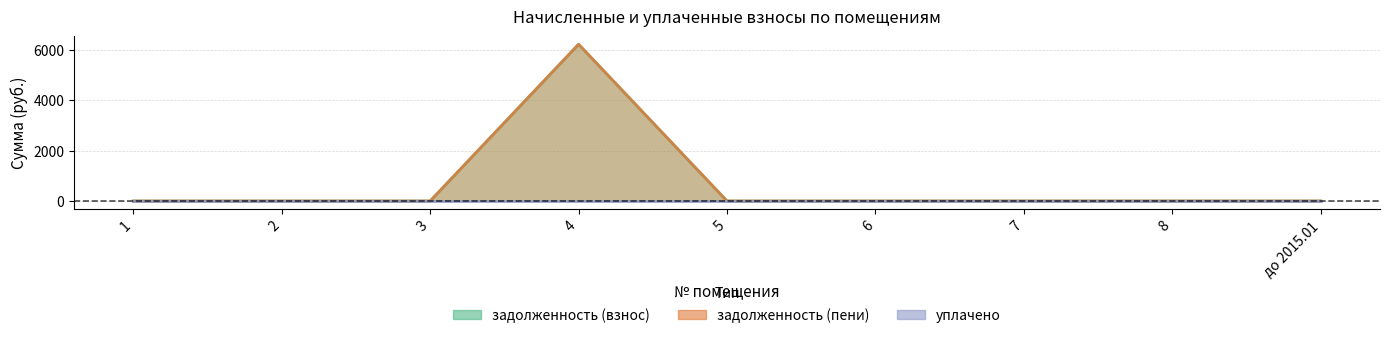

Which series has the widest spread of values?

задолженность (взнос)